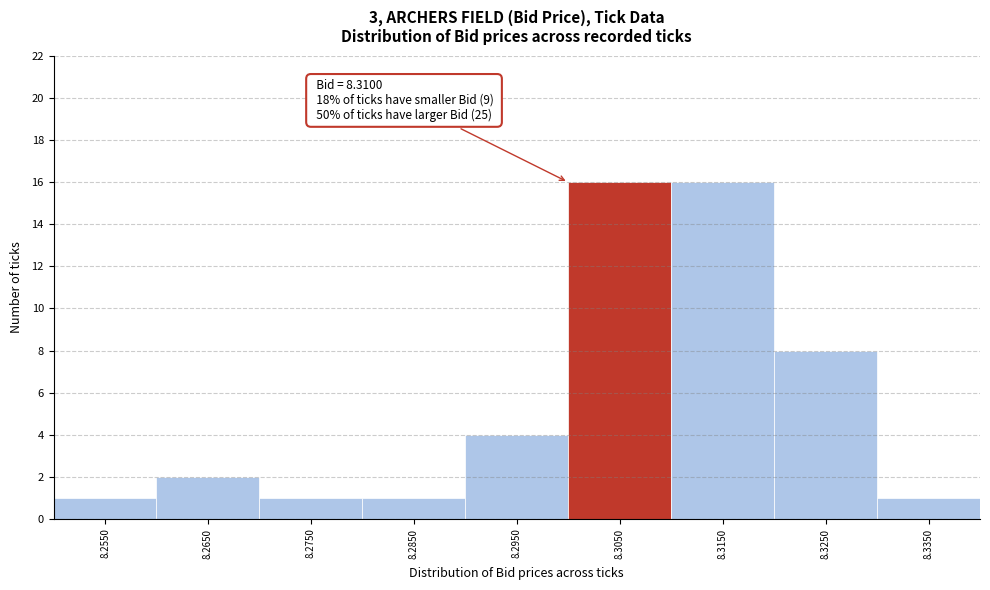

Reading right to left, what are all the values shown in this chart?

8.3350=1	8.3250=8	8.3150=16	8.3050=16	8.2950=4	8.2850=1	8.2750=1	8.2650=2	8.2550=1